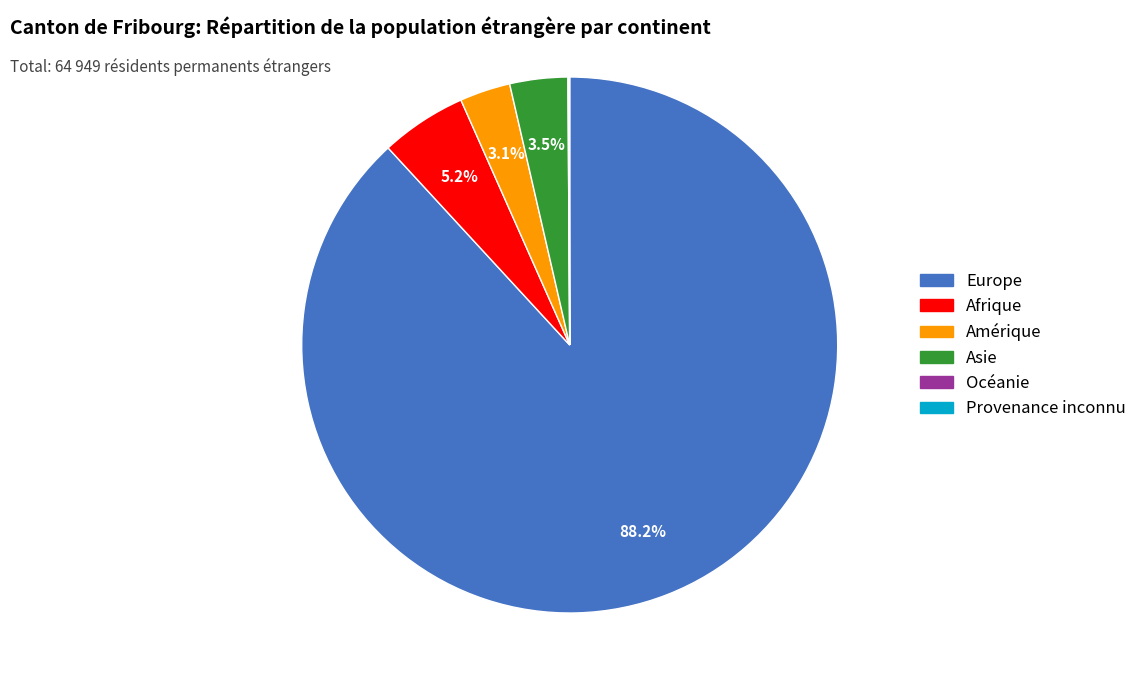

Do Amérique and Afrique together represent more than half of the pie?

No